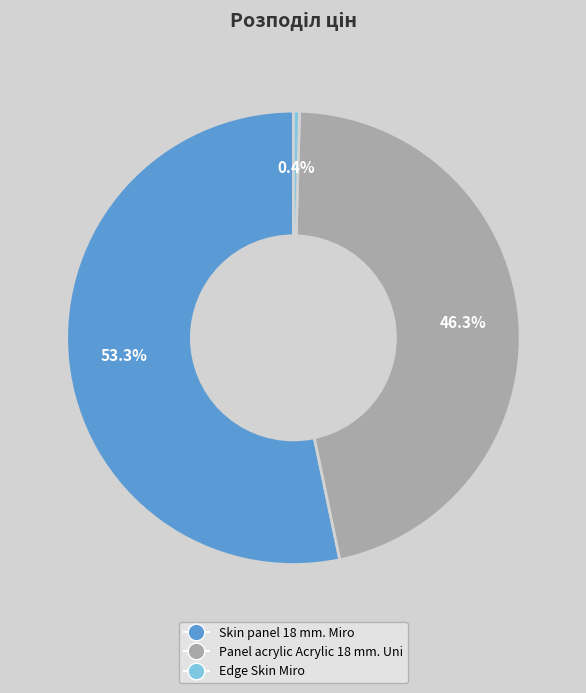

To the nearest percent, what is the combined percentage of Panel acrylic Acrylic 18 mm. Uni and Skin panel 18 mm. Miro?

100%